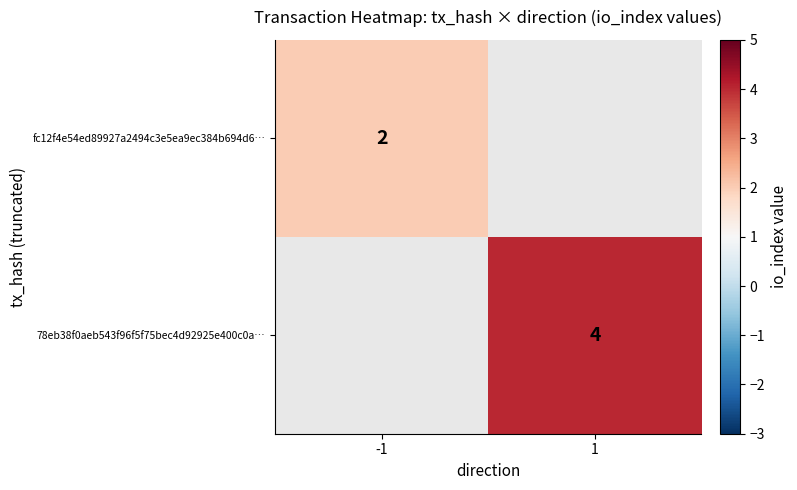

The value of fc12f4e54ed89927a2494c3e5ea9ec384b694d6… at -1 is 3. True or false?

False